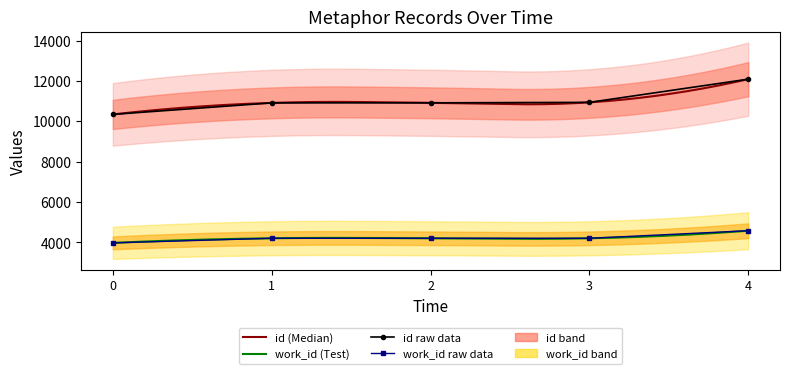

Rank the series at 4 from lowest to highest value.

work_id, id